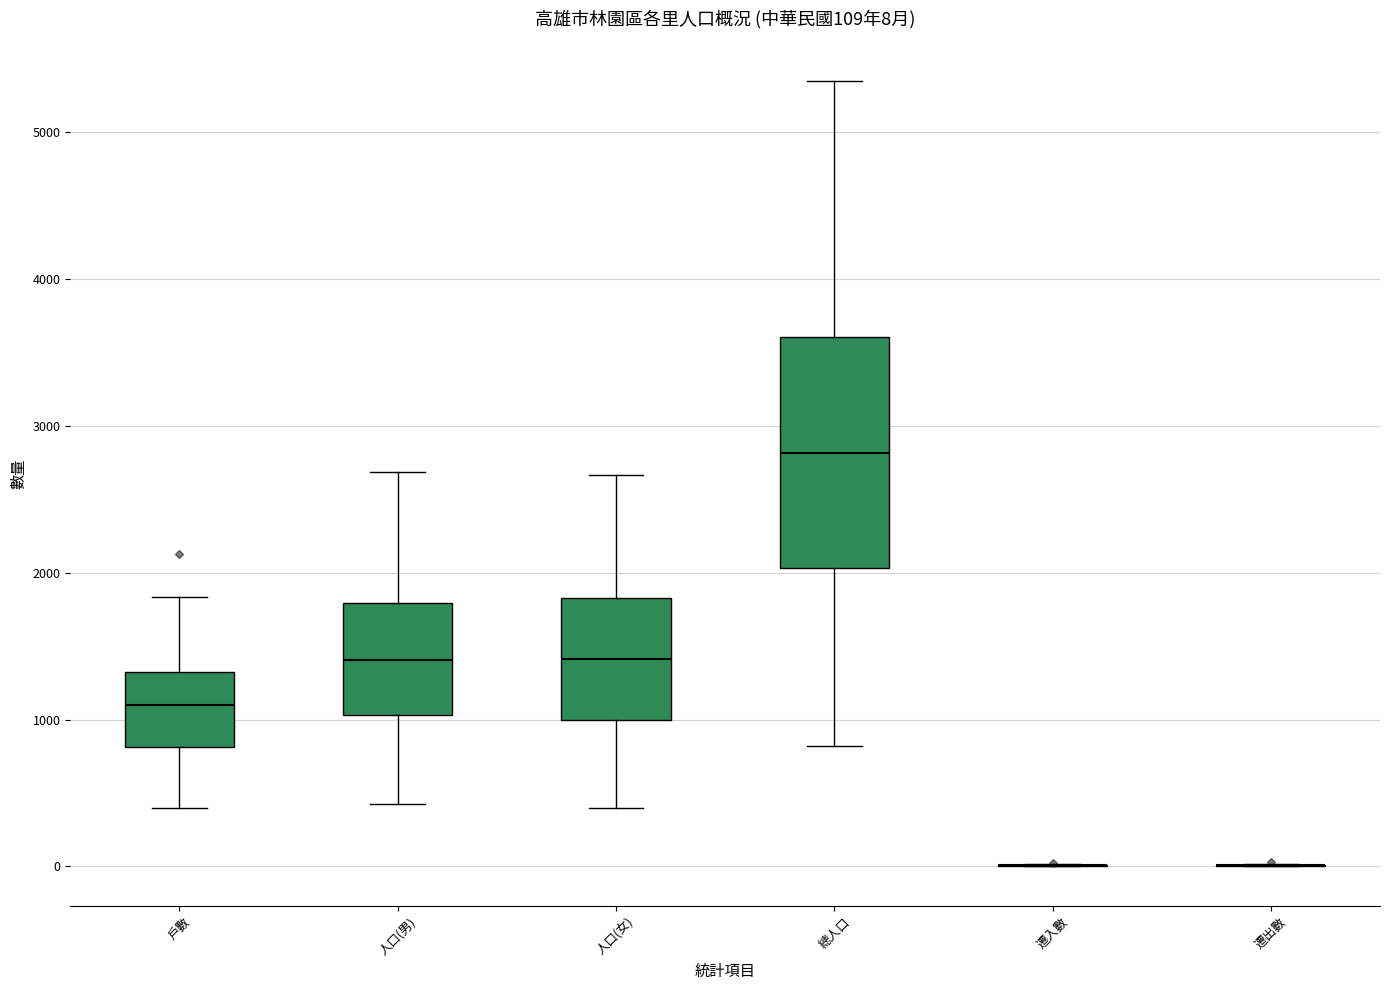

Which box is the tallest, from its lower edge to its upper edge?

總人口